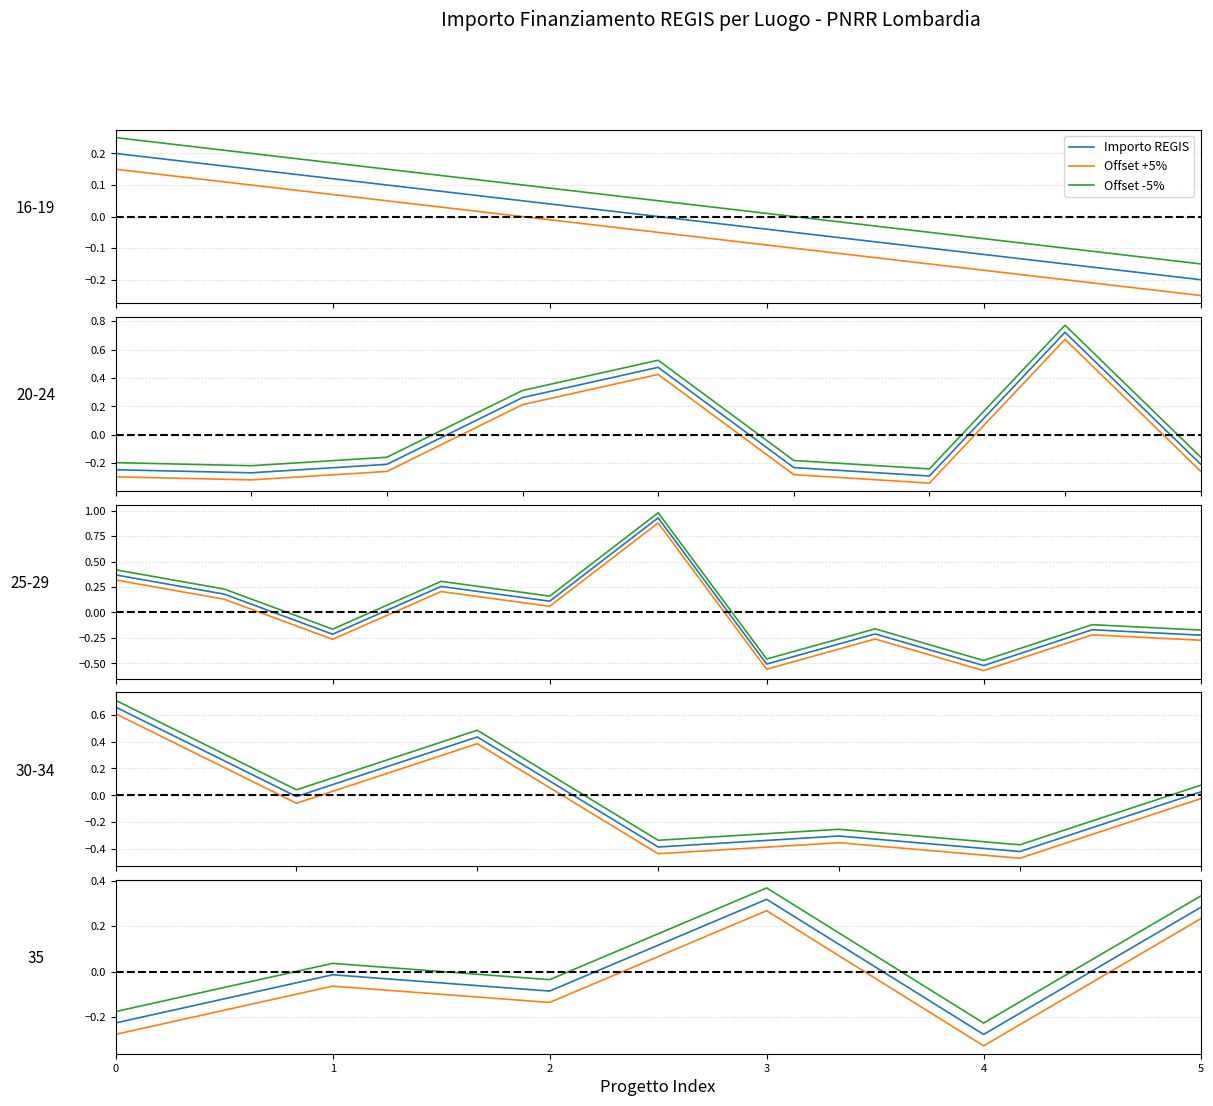

Reading left to right, extract all data points from this chart.

Importo REGIS: -0.2	-0.0	-0.1	0.3	-0.3	0.3
Offset +5%: -0.3	-0.1	-0.1	0.3	-0.3	0.2
Offset -5%: -0.2	0.0	-0.0	0.4	-0.2	0.3